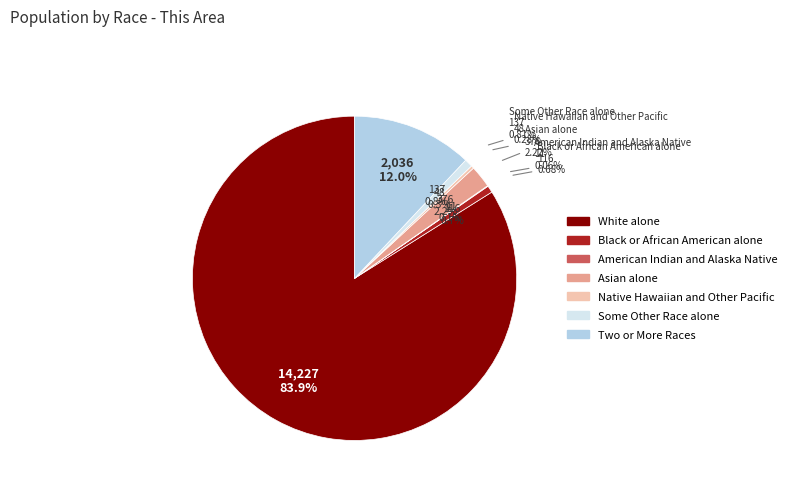

True or false: Black or African American alone accounts for 1% of the total.

True